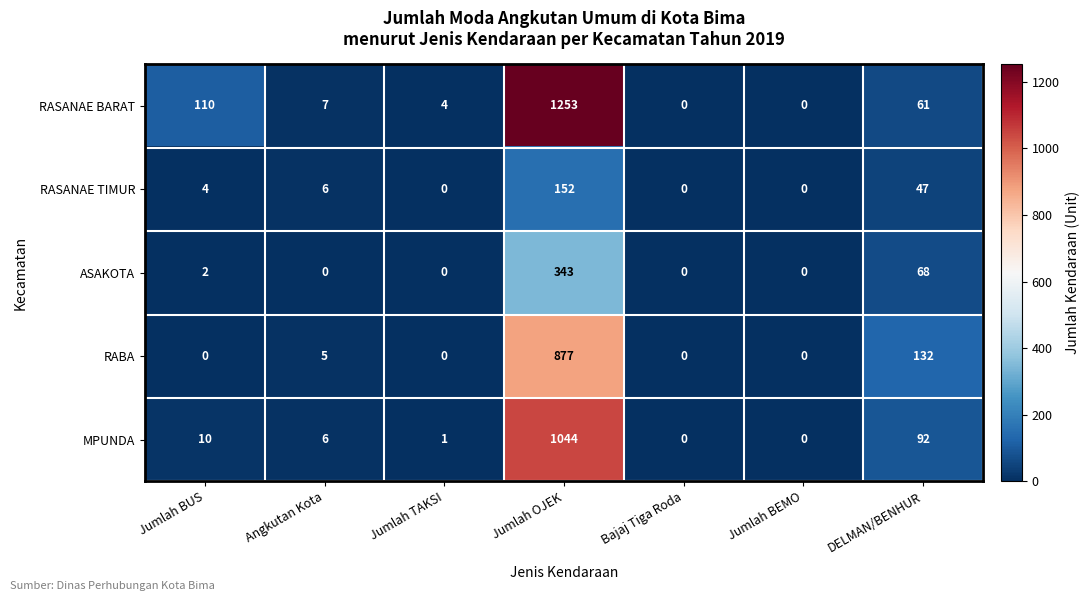

At which label is RASANAE TIMUR closest to 76?

DELMAN/BENHUR